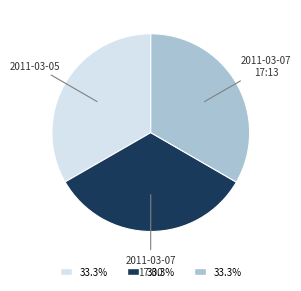

The 2011-03-07 17:00 slice represents 33% of the pie. True or false?

True